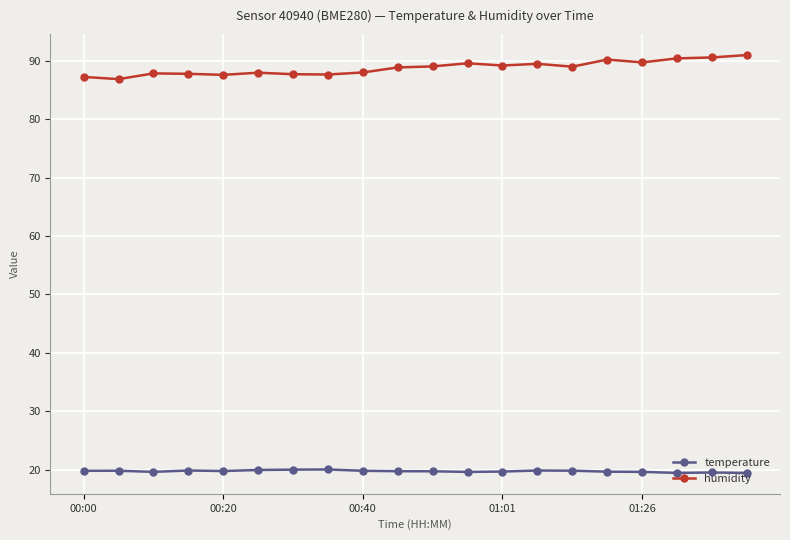

What is the smallest value displayed?

19.5